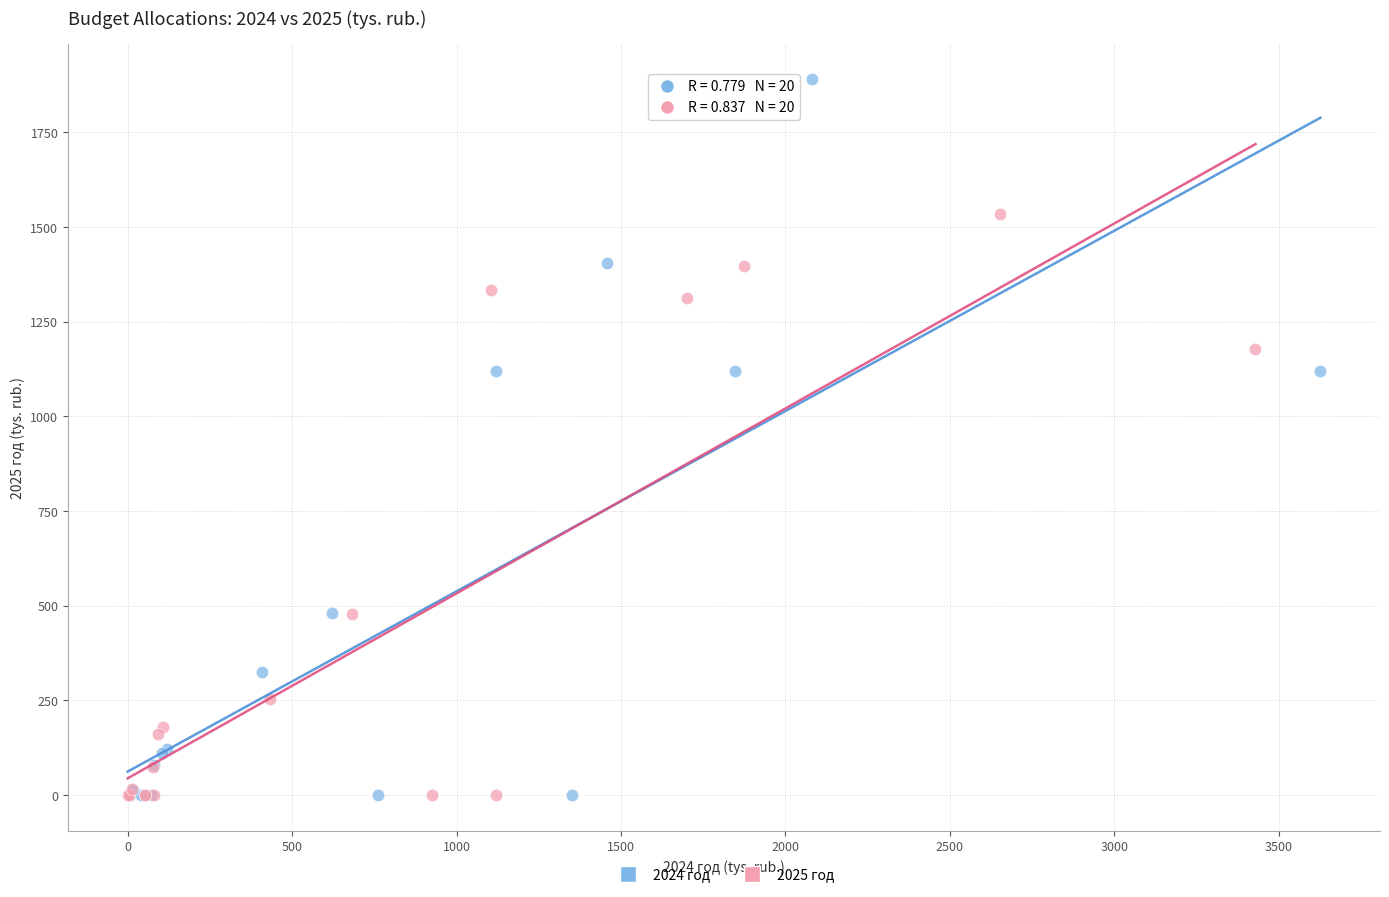

Which series contains the highest Y value?

2024 год